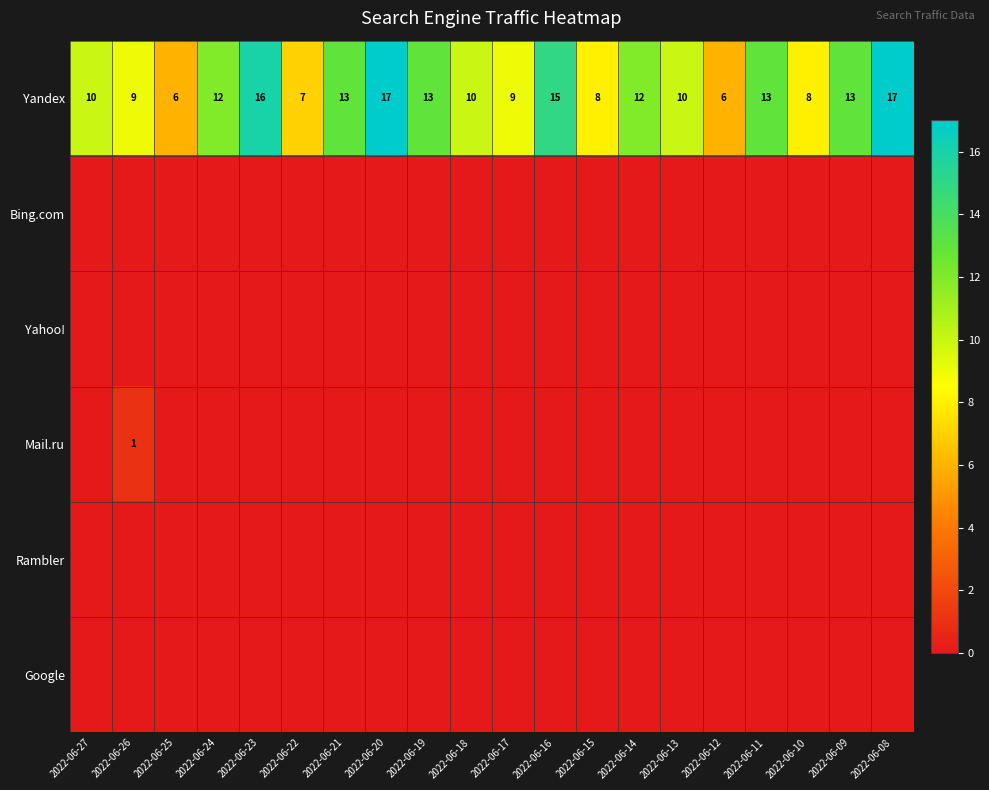

Read the Yandex value at 2022-06-24.

12